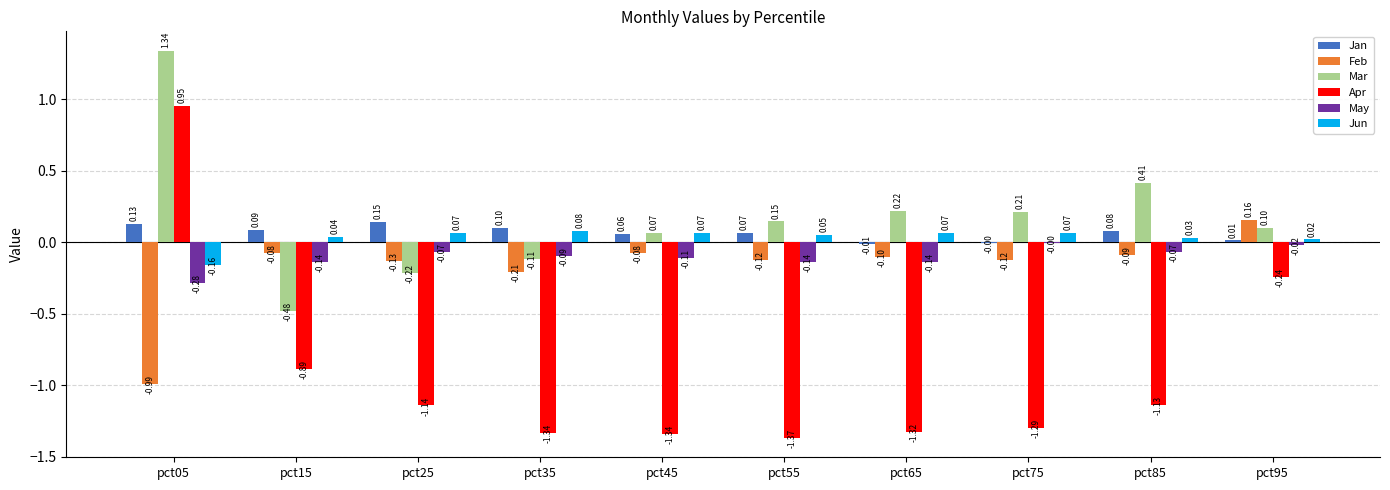

What is the sum of all Jun values?

0.3